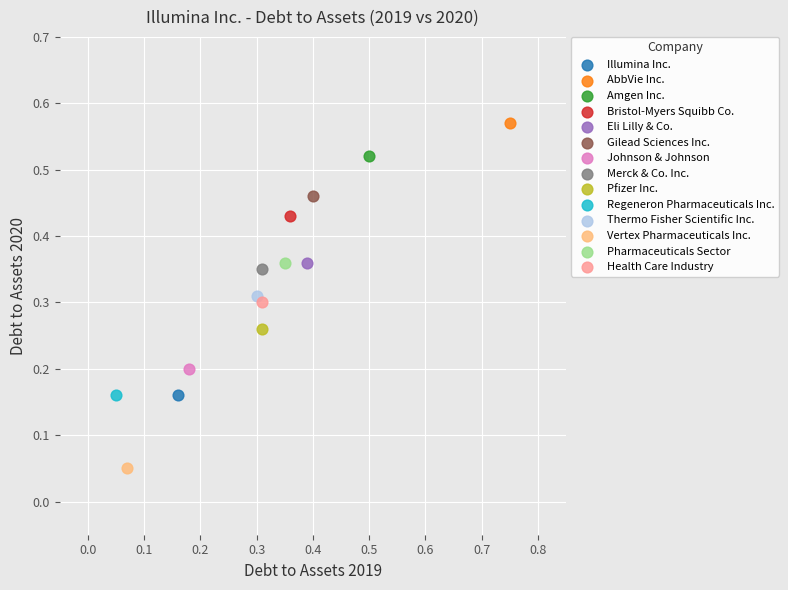

What are all the series names shown in the legend?

Illumina Inc., AbbVie Inc., Amgen Inc., Bristol-Myers Squibb Co., Eli Lilly & Co., Gilead Sciences Inc., Johnson & Johnson, Merck & Co. Inc., Pfizer Inc., Regeneron Pharmaceuticals Inc., Thermo Fisher Scientific Inc., Vertex Pharmaceuticals Inc., Pharmaceuticals Sector, Health Care Industry